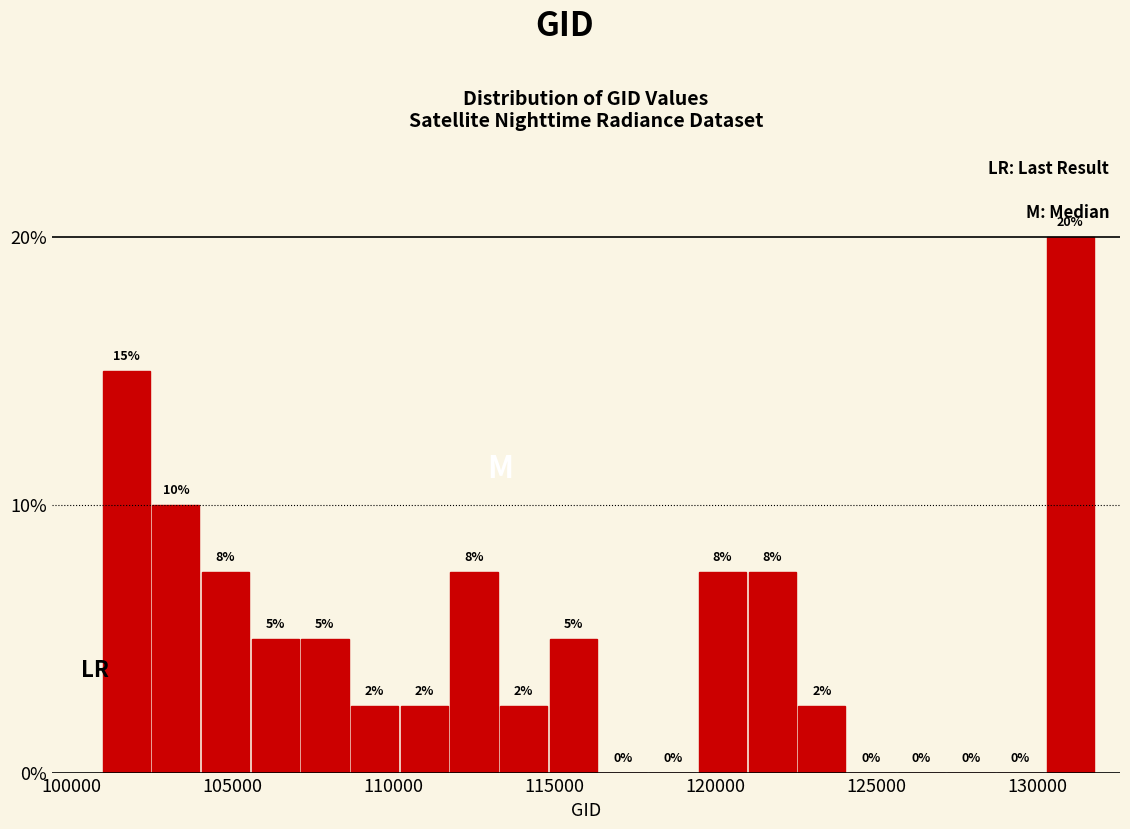

Read against the x-axis, roughly where is the centre of the tallest bar?

131000